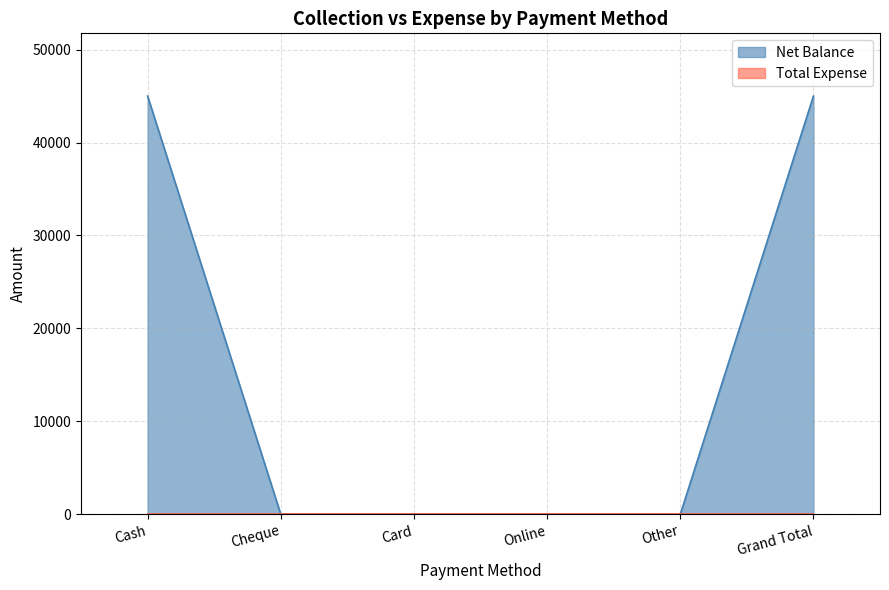

List the labels in order of value, largest first.

Cash, Grand Total, Cheque, Card, Online, Other